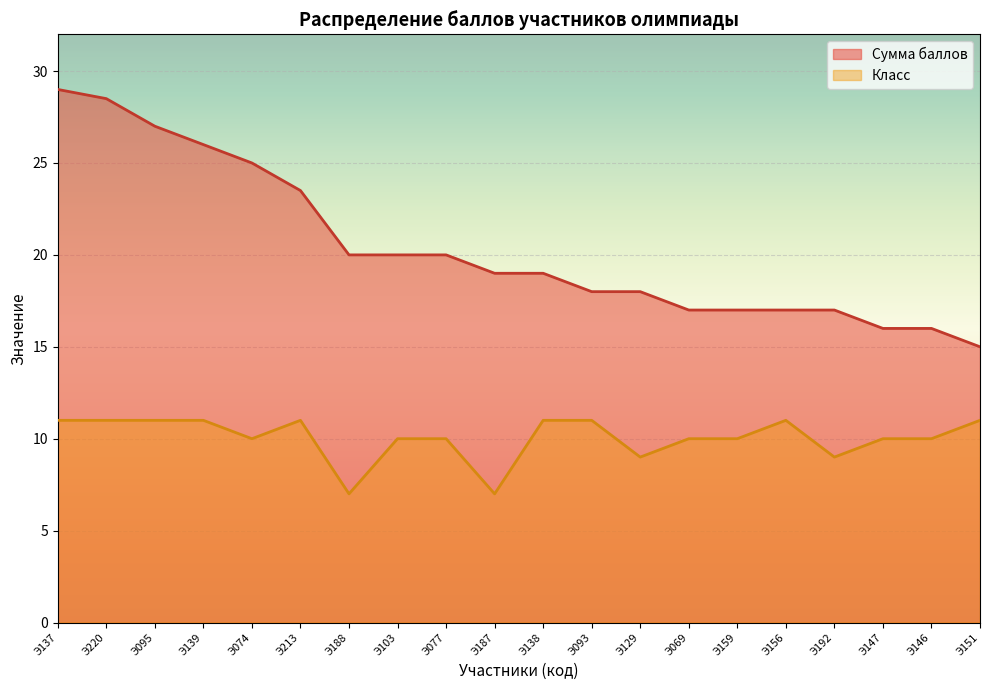

True or false: Сумма баллов has more than 2 points higher than both neighbors.

False